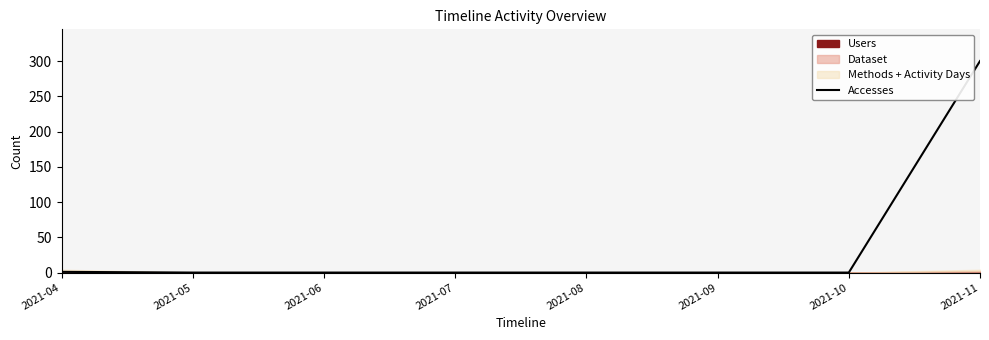

What is the highest value of the Accesses series?

300